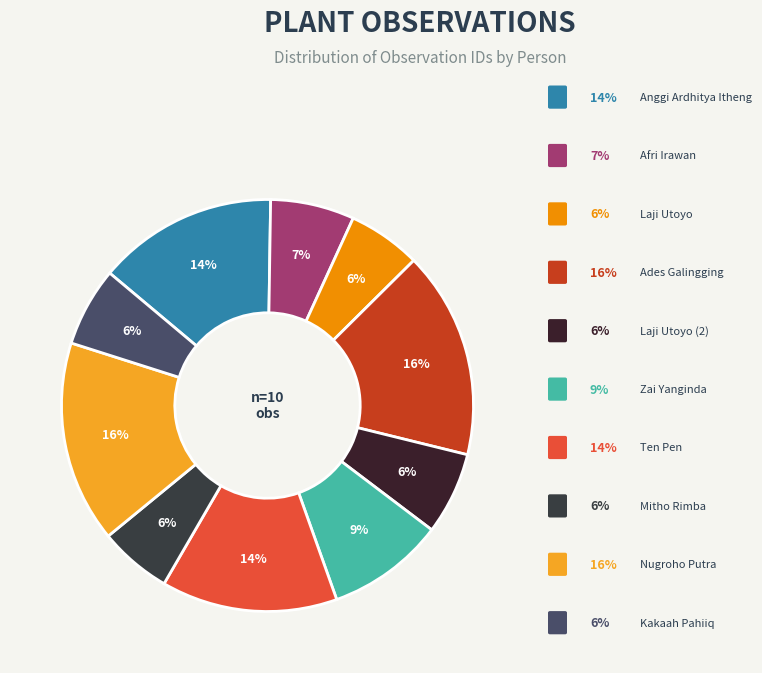

How many slices are in this pie chart?

10